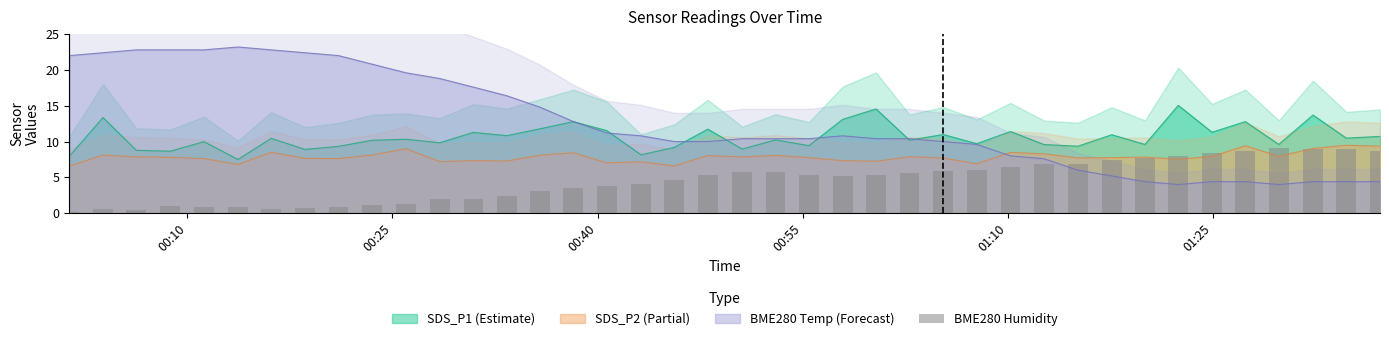

What is the lowest value of the BME280 Temp (Forecast) series?

4.0